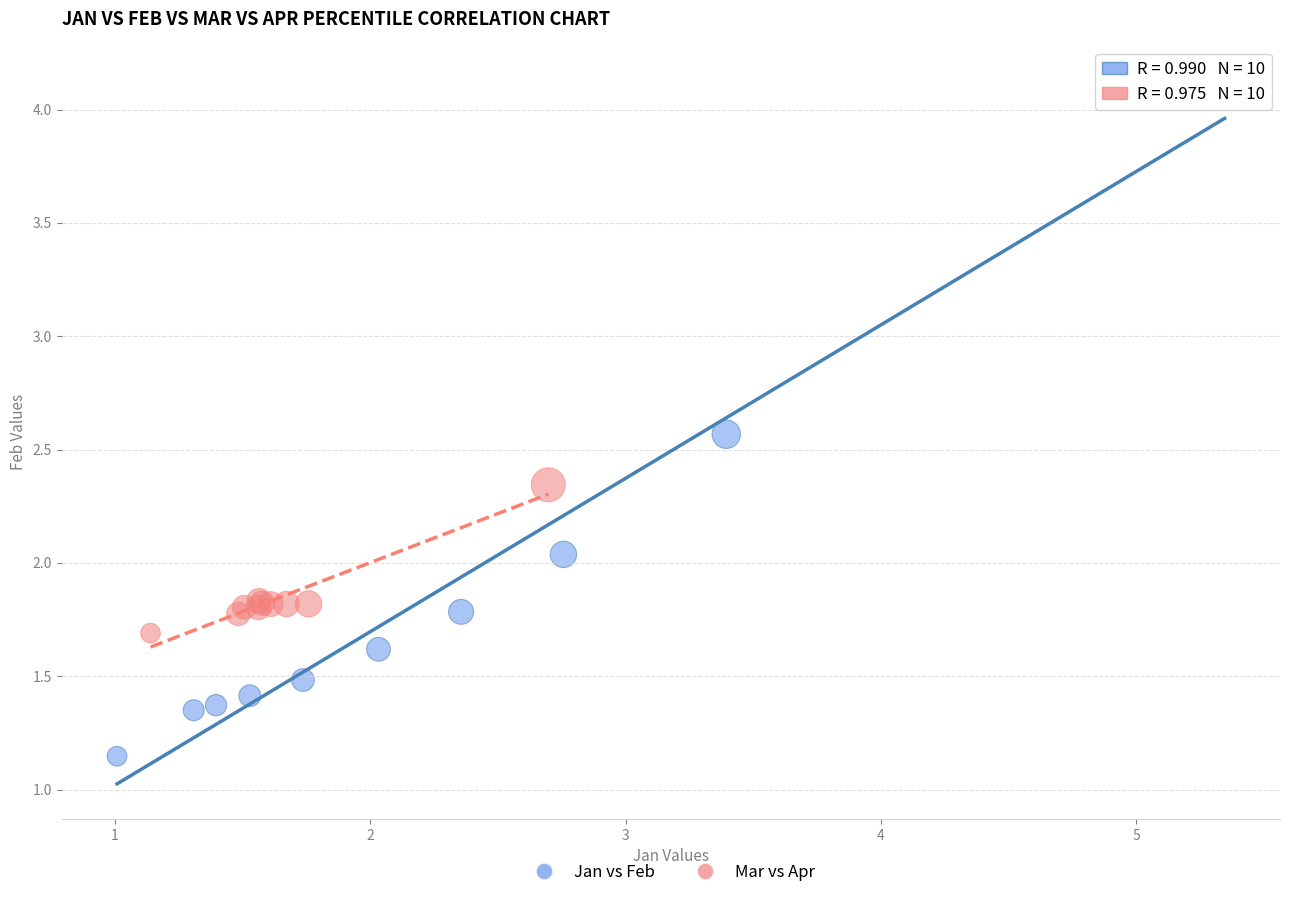

Which series contains the lowest Y value?

Jan vs Feb